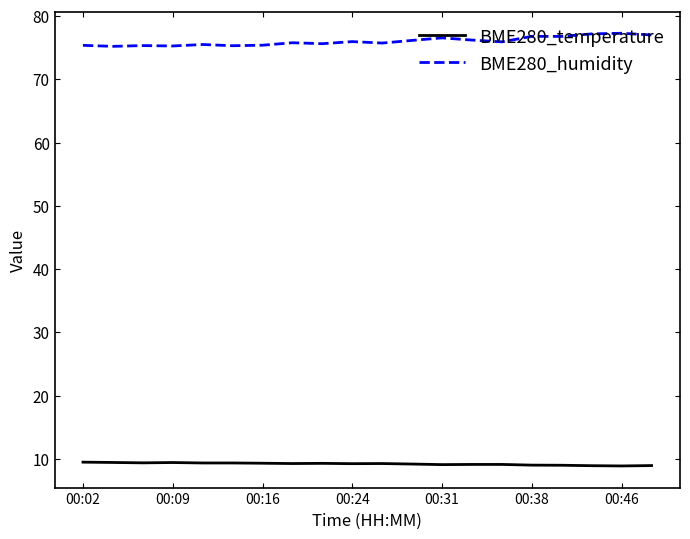

What is the highest value of the BME280_temperature series?

9.5